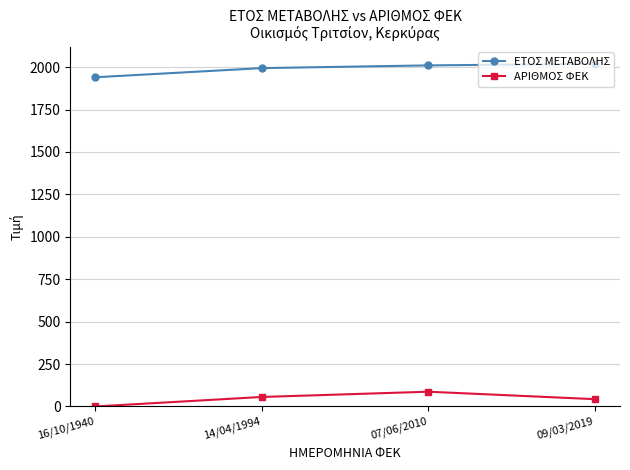

The value of ΕΤΟΣ ΜΕΤΑΒΟΛΗΣ at 14/04/1994 is 1994. True or false?

True